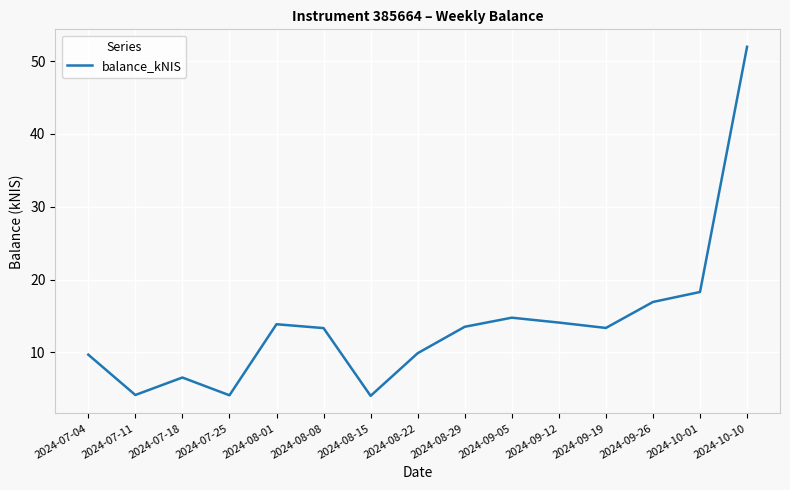

The value at 2024-07-25 is 4.1. True or false?

True